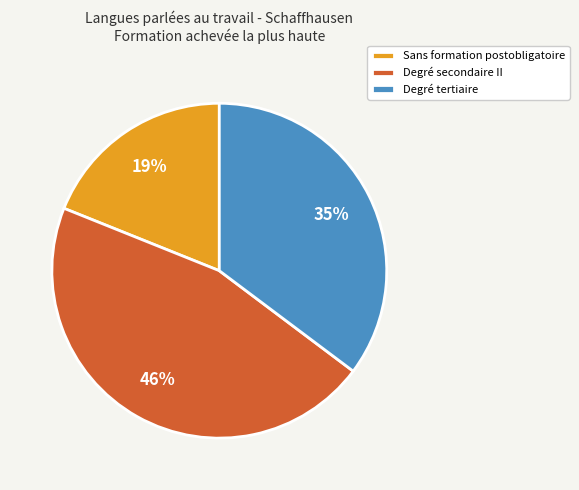

Which slice is the largest?

Degré secondaire II